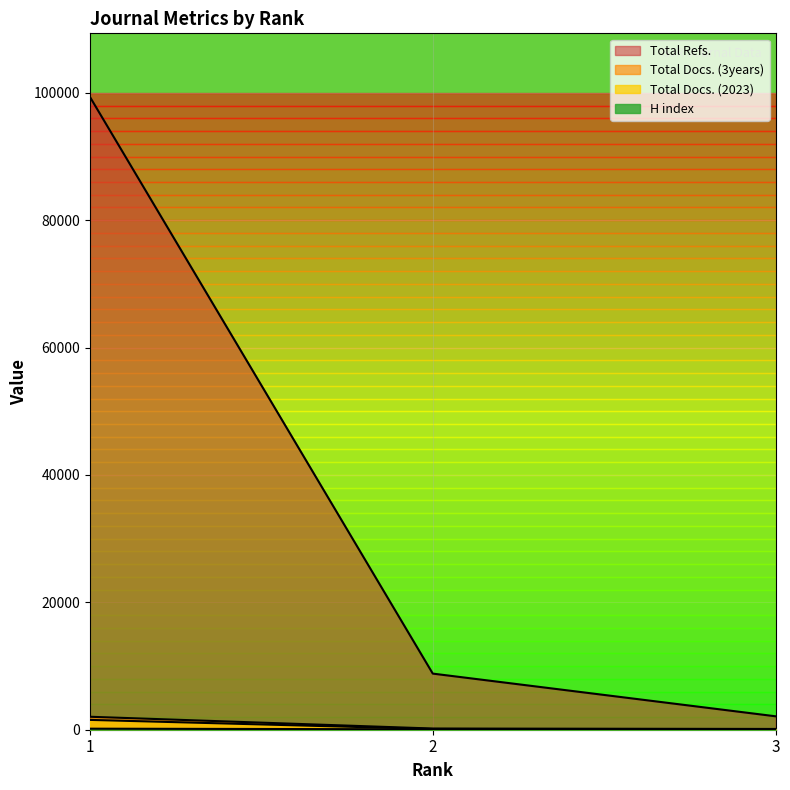

What is the value of the Total Refs. point at the 1st from the left?

99401